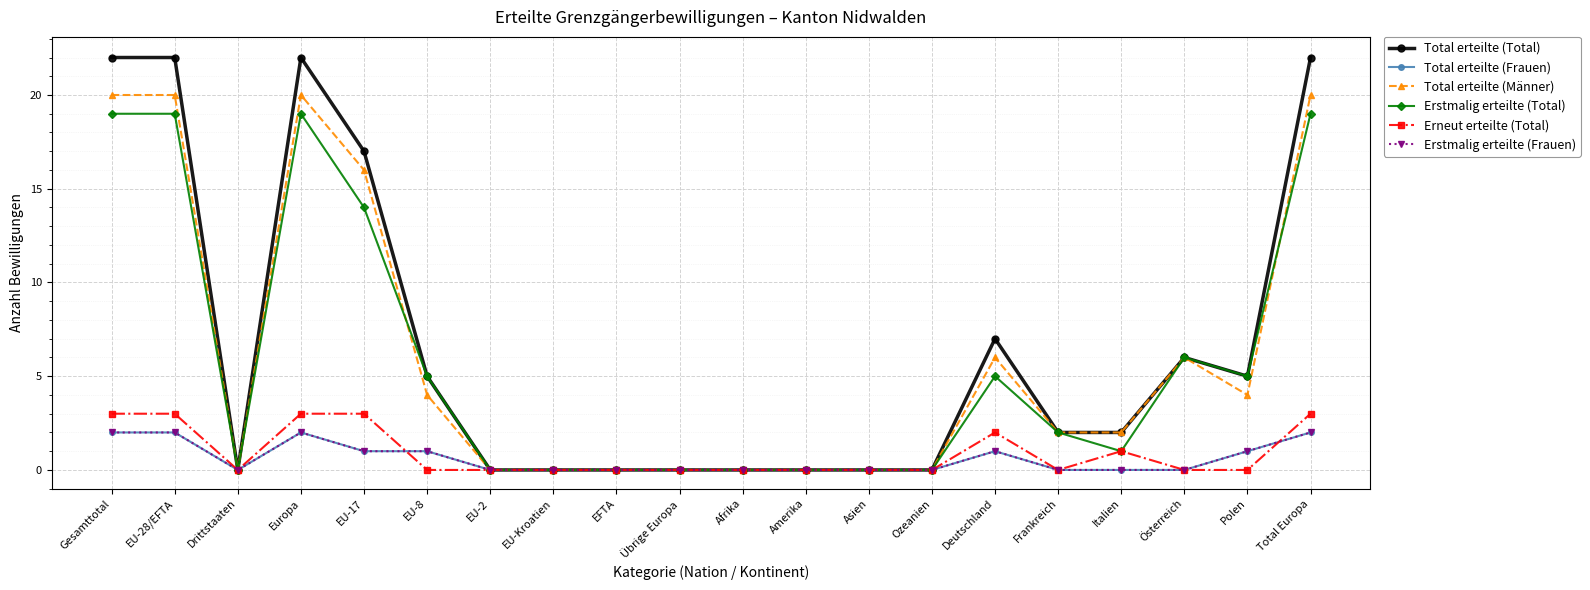

Is this an area chart (filled region under the line)?

No